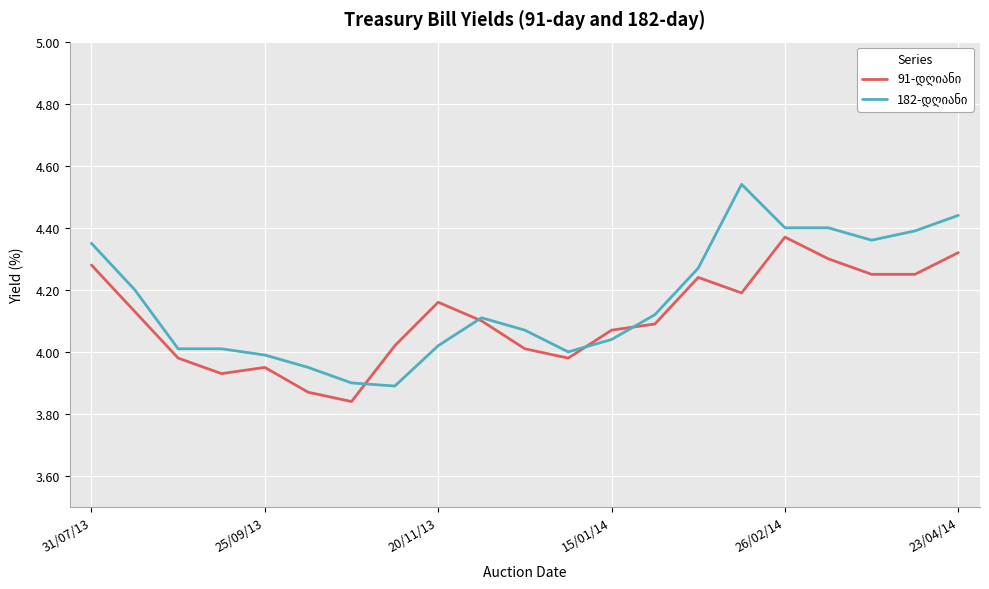

What is the sum of all 91-დღიანი values?

86.3